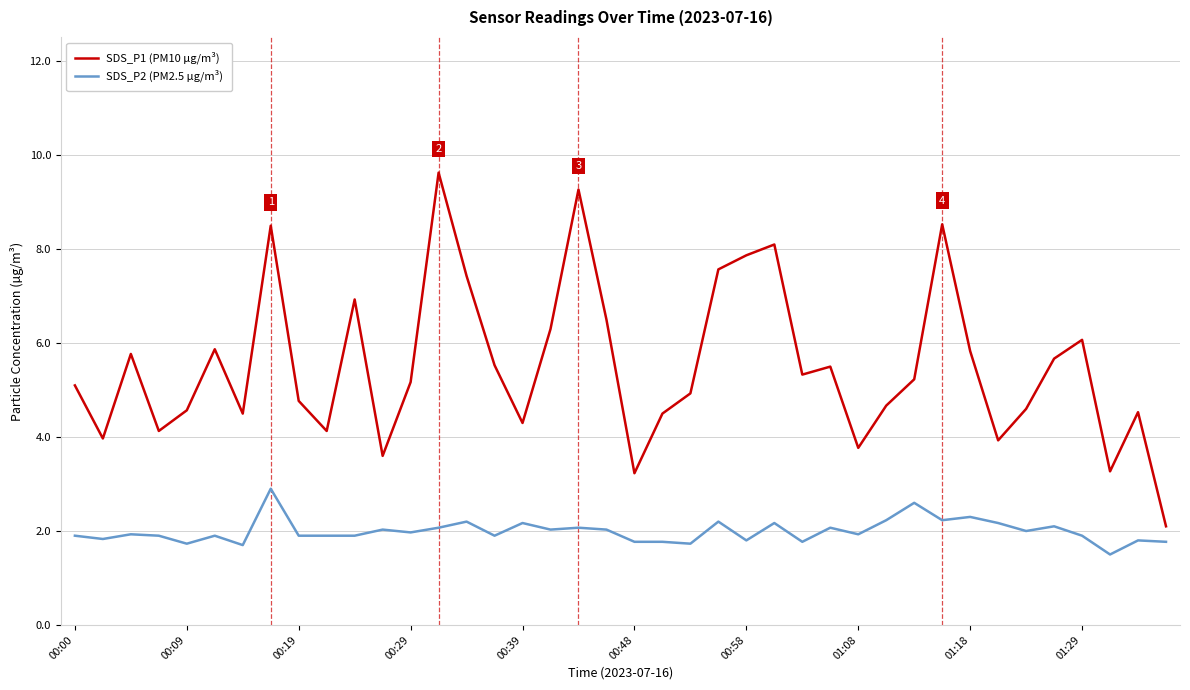

What is the minimum value for SDS_P1 (PM10 µg/m³)?

2.1